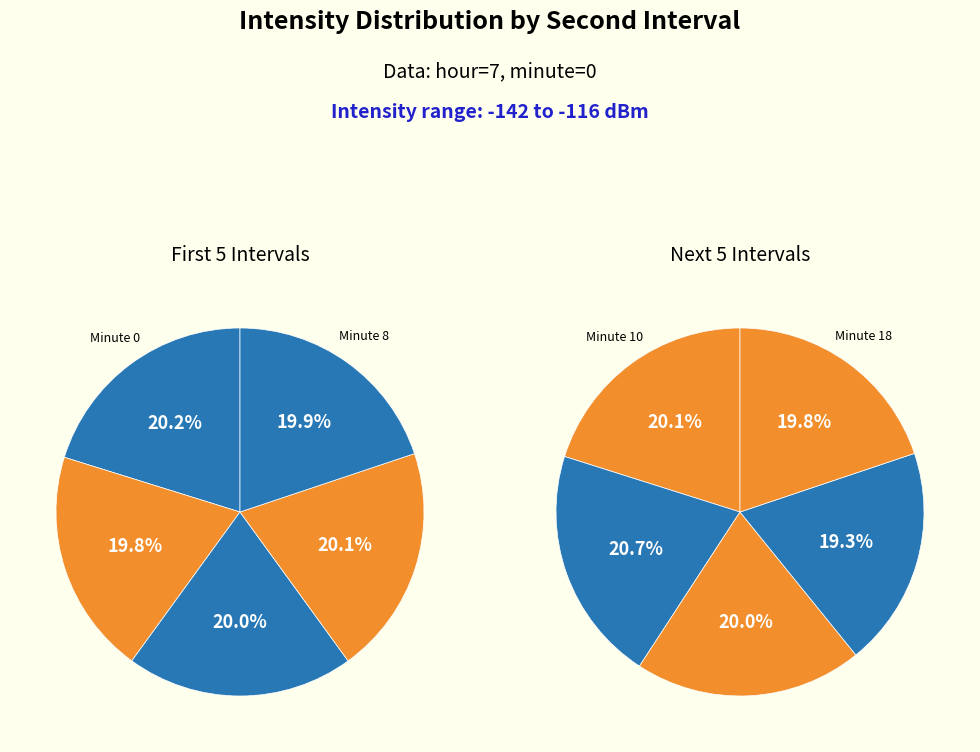

To the nearest percent, what portion does Minute 18 represent?

10%